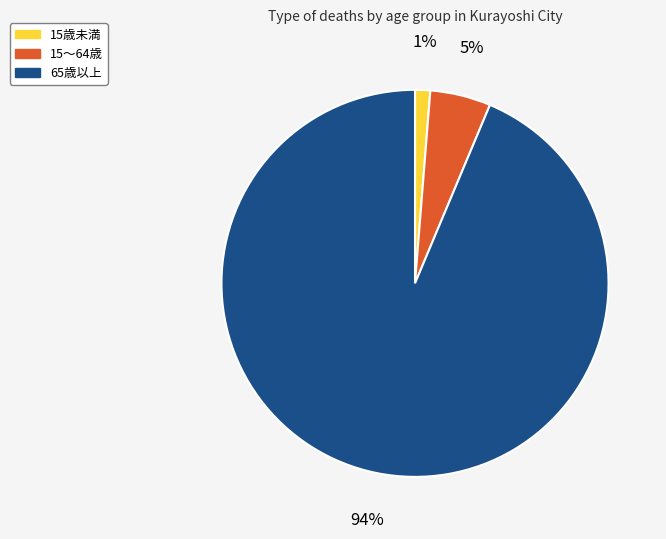

Between 65歳以上 and 15歳未満, which is larger?

65歳以上